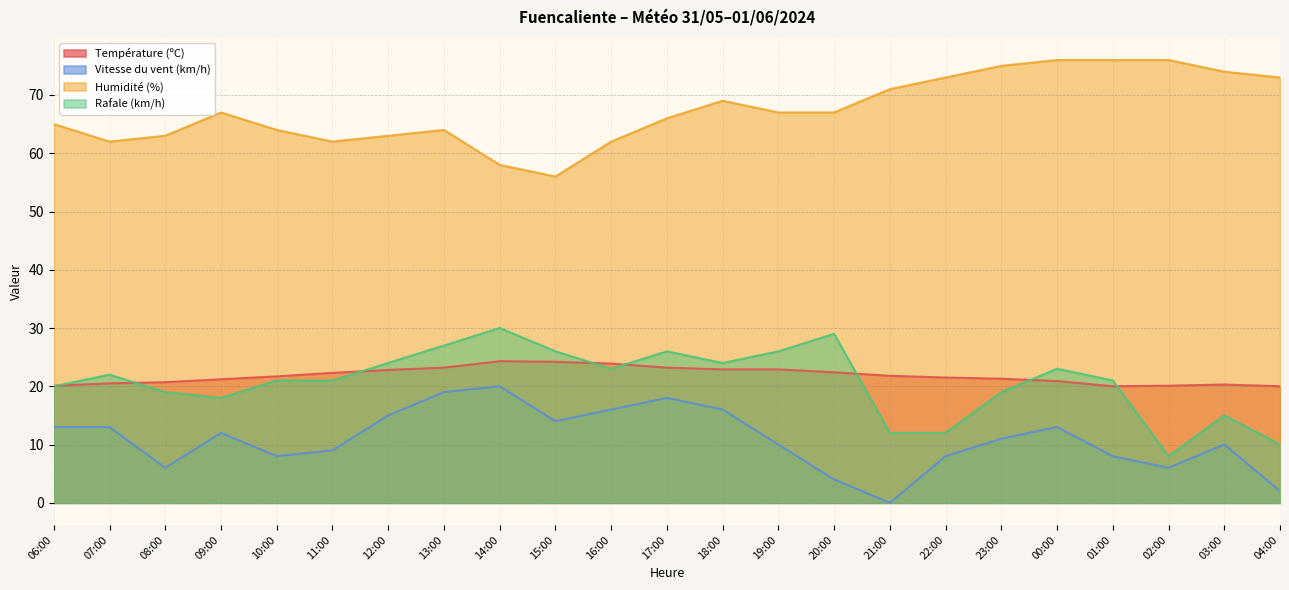

True or false: Vitesse du vent (km/h) has a value of 1.4 at 08:00.

False